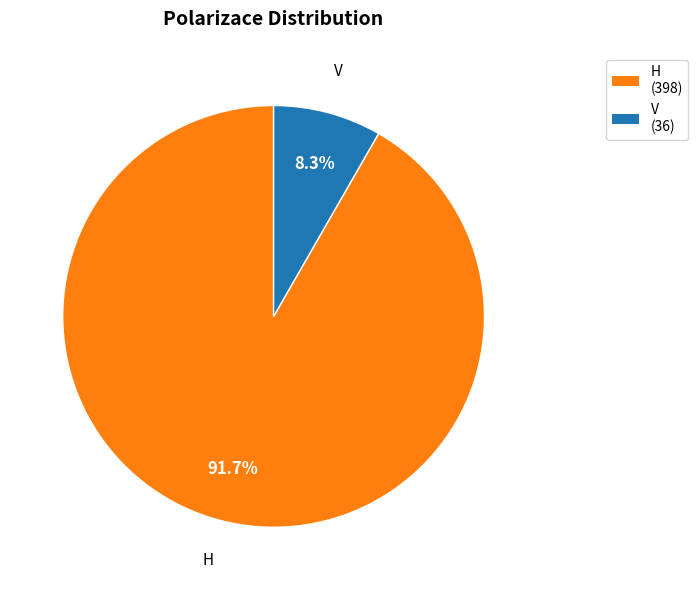

What percentage is the V slice, to the nearest percent?

8%